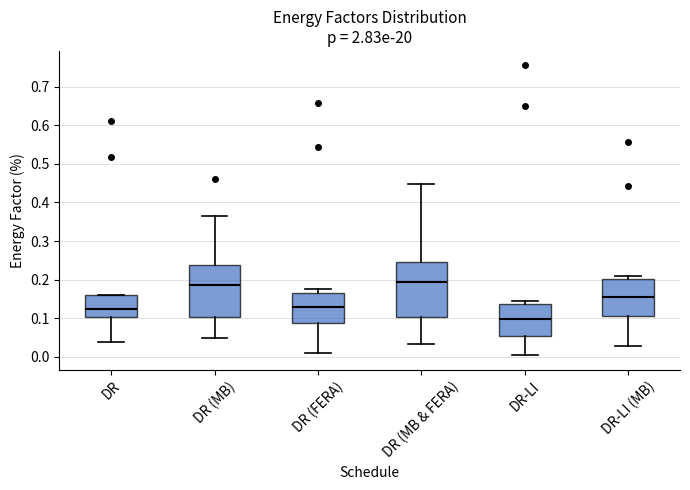

Reading left to right, read every box against the y-axis: the position of its median line, the range the box covers, and the ends of its whiskers. The values are not printed on the chart, so give them approximately, as read against the axis.

DR: median 0.12, box 0.10 to 0.16, whiskers 0.04 to 0.16
DR (MB): median 0.18, box 0.10 to 0.24, whiskers 0.05 to 0.36
DR (FERA): median 0.13, box 0.09 to 0.17, whiskers 0.01 to 0.17 (just above the box's upper edge)
DR (MB & FERA): median 0.19, box 0.10 to 0.25, whiskers 0.03 to 0.45
DR-LI: median 0.10, box 0.05 to 0.14, whiskers 0.00 to 0.15
DR-LI (MB): median 0.15, box 0.11 to 0.20, whiskers 0.03 to 0.21